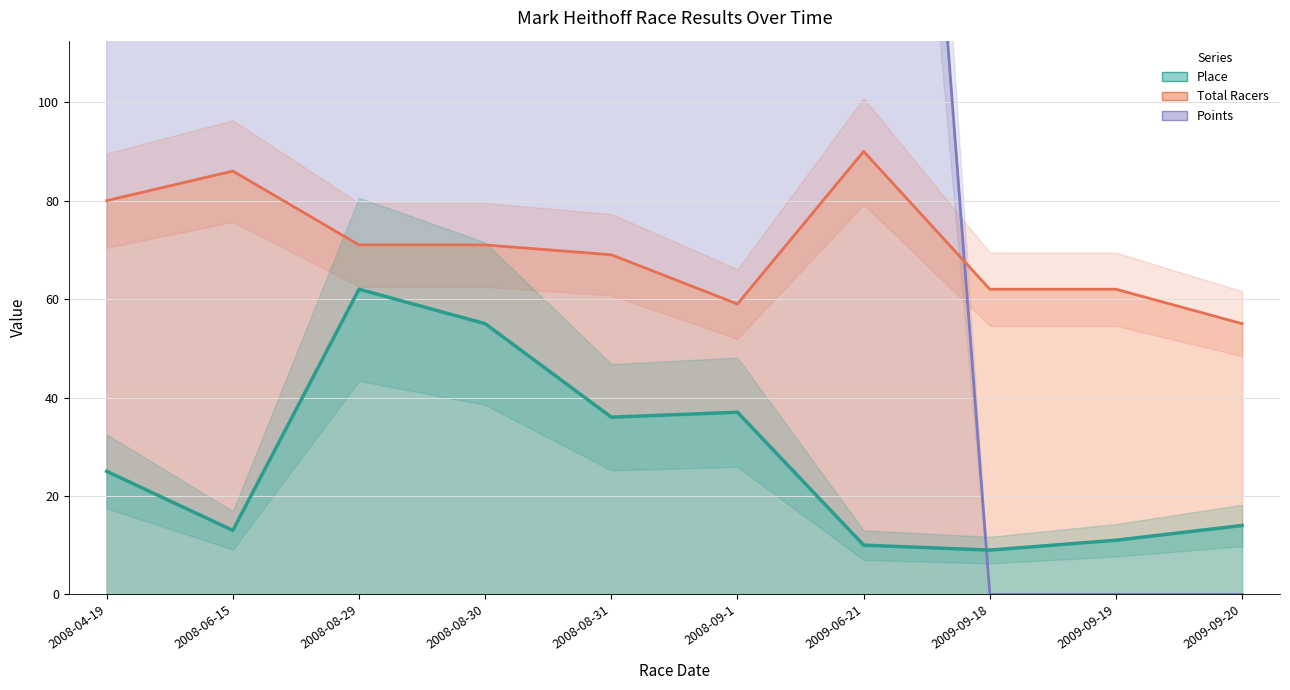

What is the label of the 10th point from the left?

2009-09-20